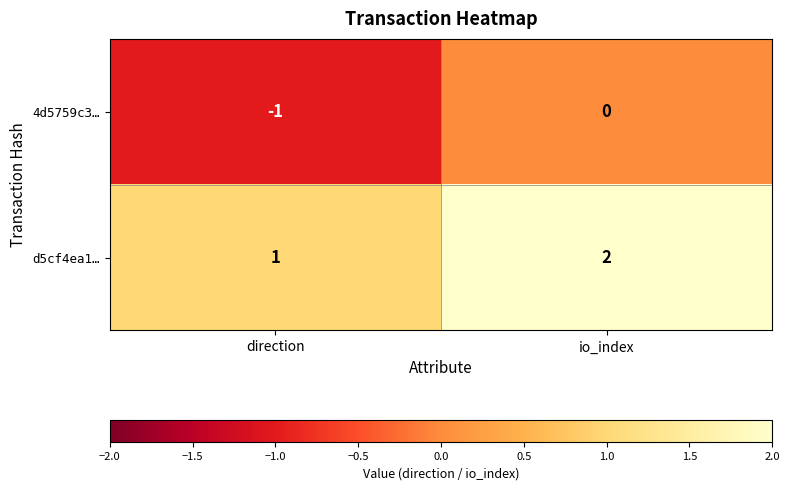

At io_index, list the series in order from largest to smallest.

d5cf4ea1…, 4d5759c3…